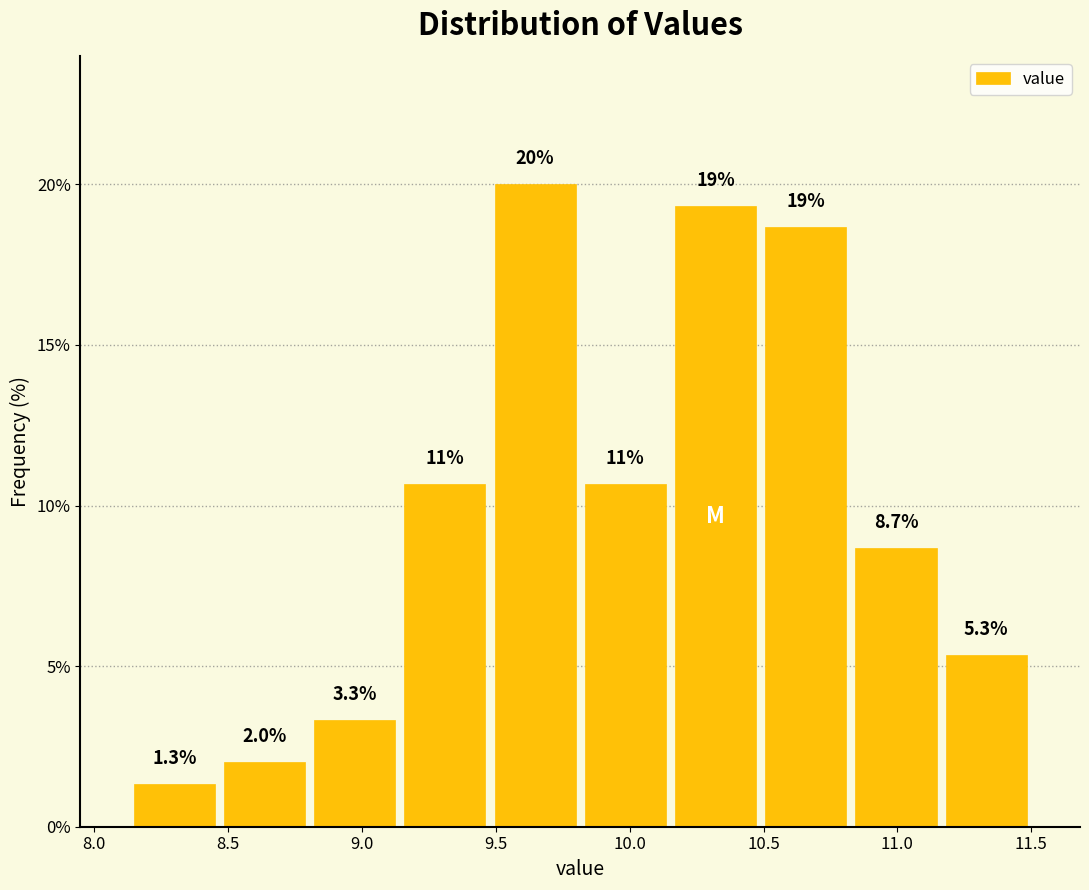

Over which range of the x-axis is the bar tallest?

9.50 to 9.80